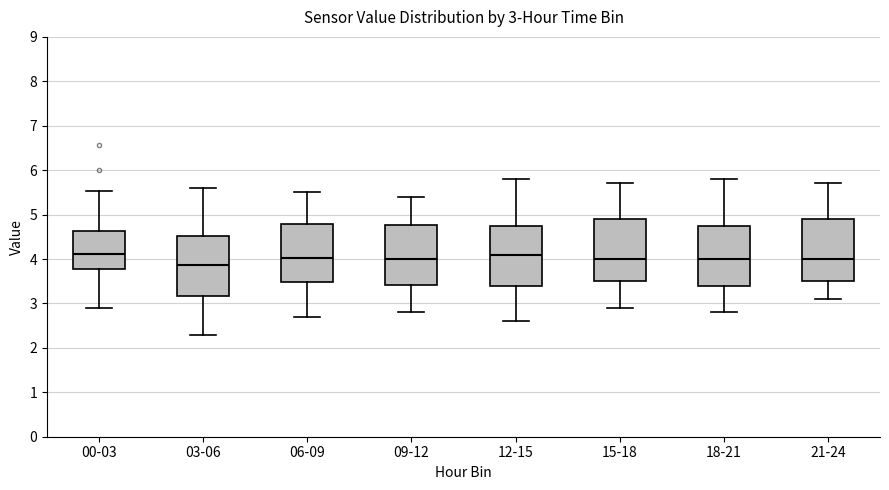

Which box's median line is the lowest?

03-06